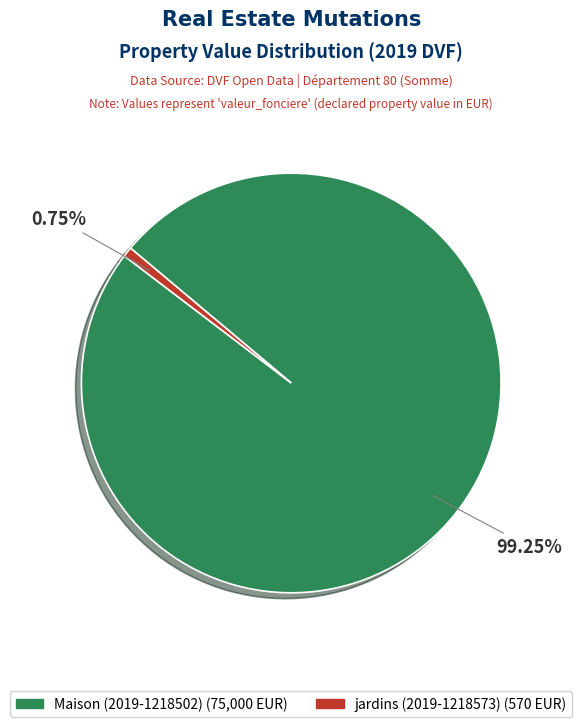

What is the total percentage of jardins (2019-1218573) and Maison (2019-1218502)?

100.0%